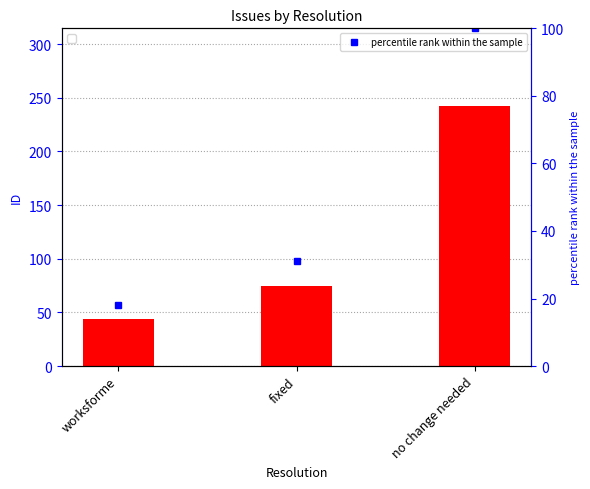

At fixed, list the series in order from smallest to largest.

percentile rank within the sample, id